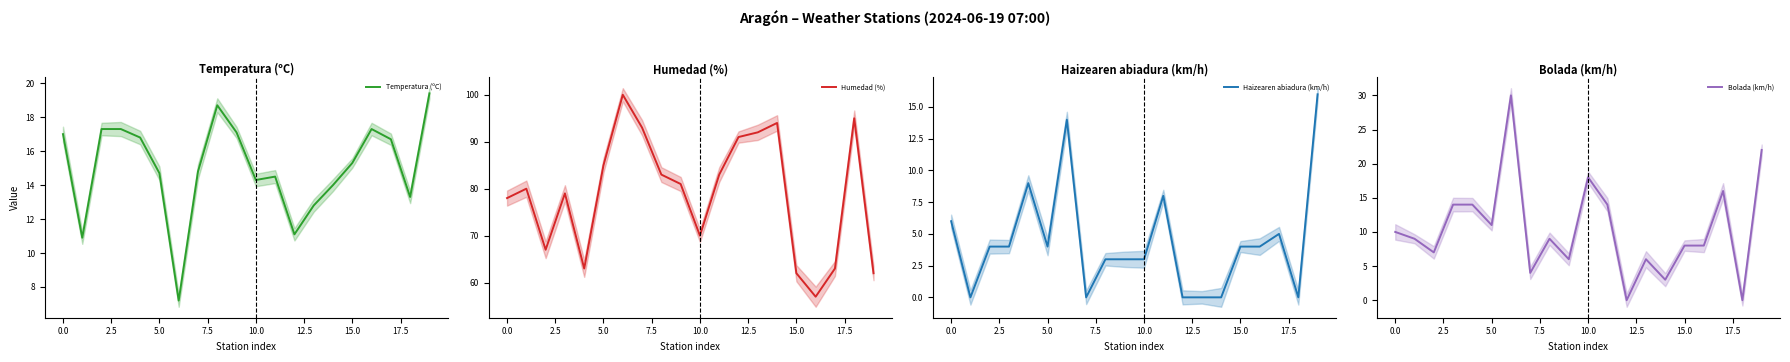

Which series has the largest total across all categories?

Humedad (%)